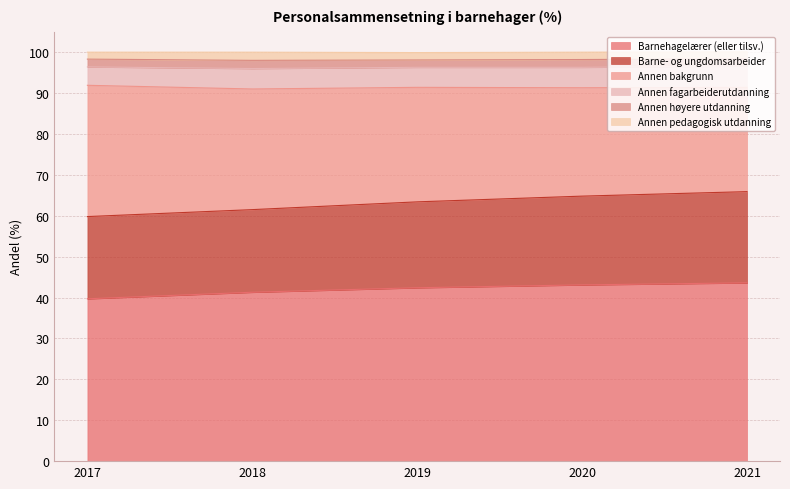

True or false: Annen pedagogisk utdanning has more than 2 points higher than both neighbors.

False